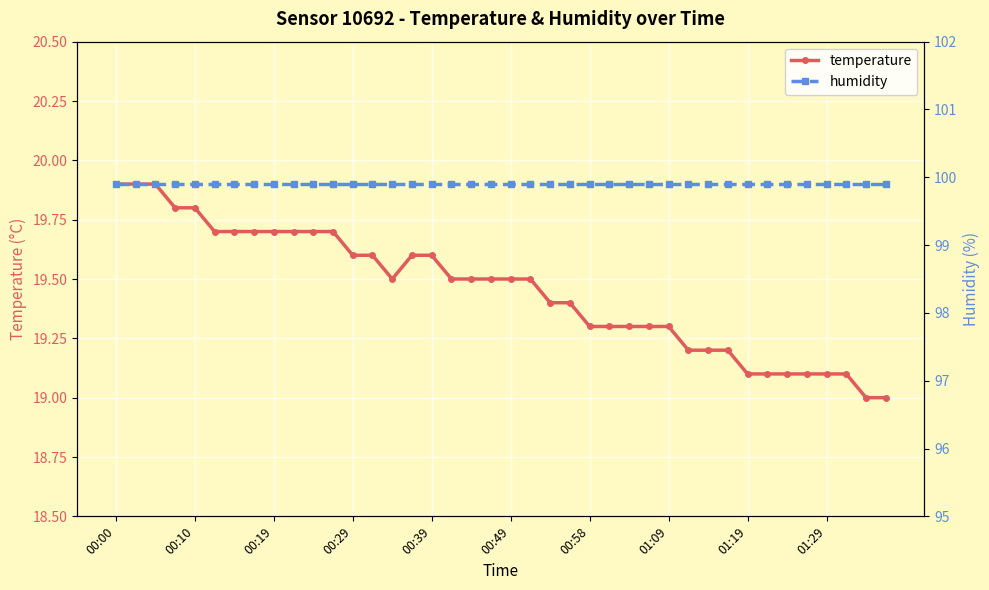

True or false: temperature and humidity intersect in this chart.

False